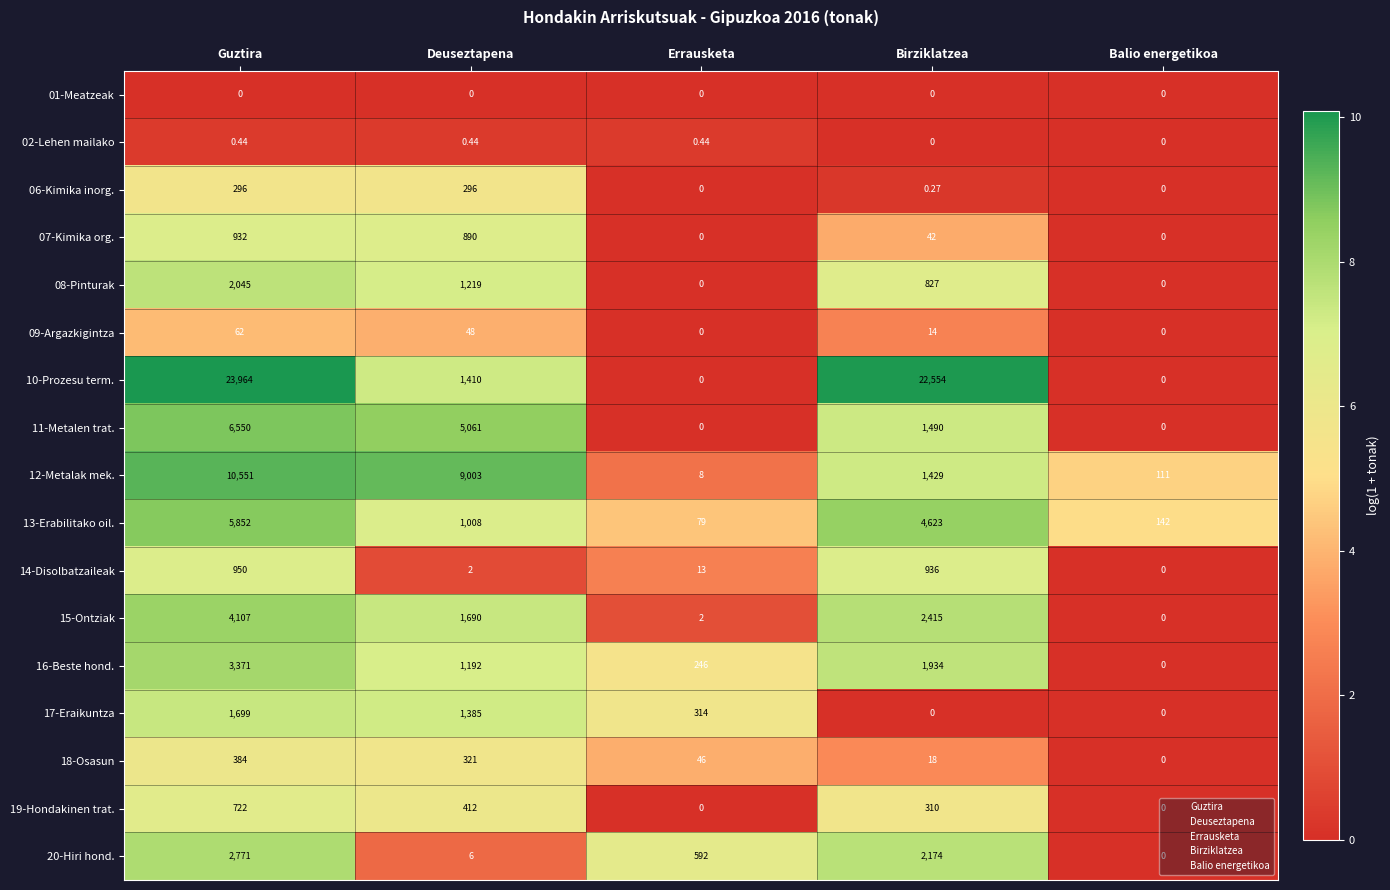

Where is 20-Hiri hond. nearest to the value 1385?

Birziklatzea